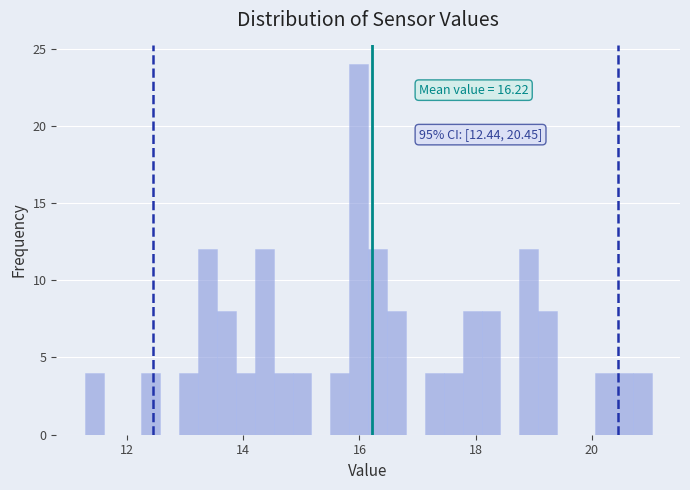

Around what value on the x-axis is the tallest bar? Give the approximate position of its centre, as read against the axis.

16.0